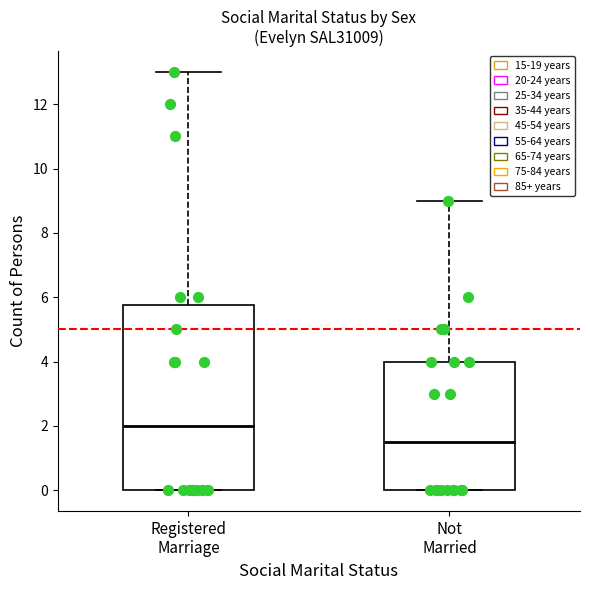

Reading left to right, transcribe this box plot: for each box, give where its median line is, the range the box spans, and where its two whiskers end, as read against the y-axis. The values are not printed on the chart, so give them approximately, as read against the axis.

Registered Marriage: median 2.0, box 0.0 to 5.8, whiskers 0.0 to 13.0
Not Married: median 1.6, box 0.0 to 4.0, whiskers 0.0 to 9.0